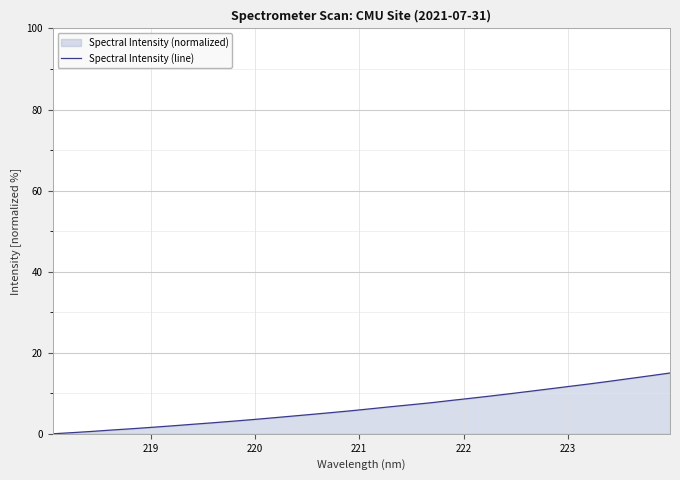

What is the greatest value displayed?

15.0